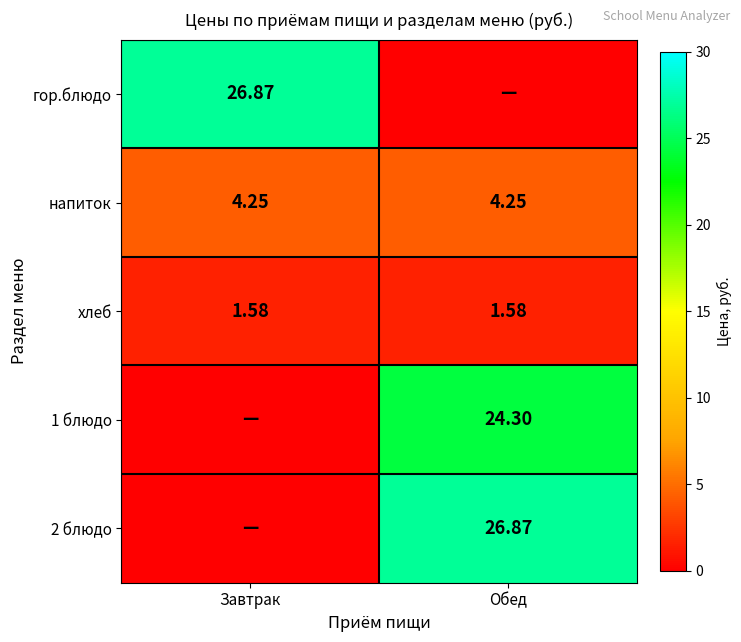

The гор.блюдо series shows 0.0 at Обед. True or false?

True